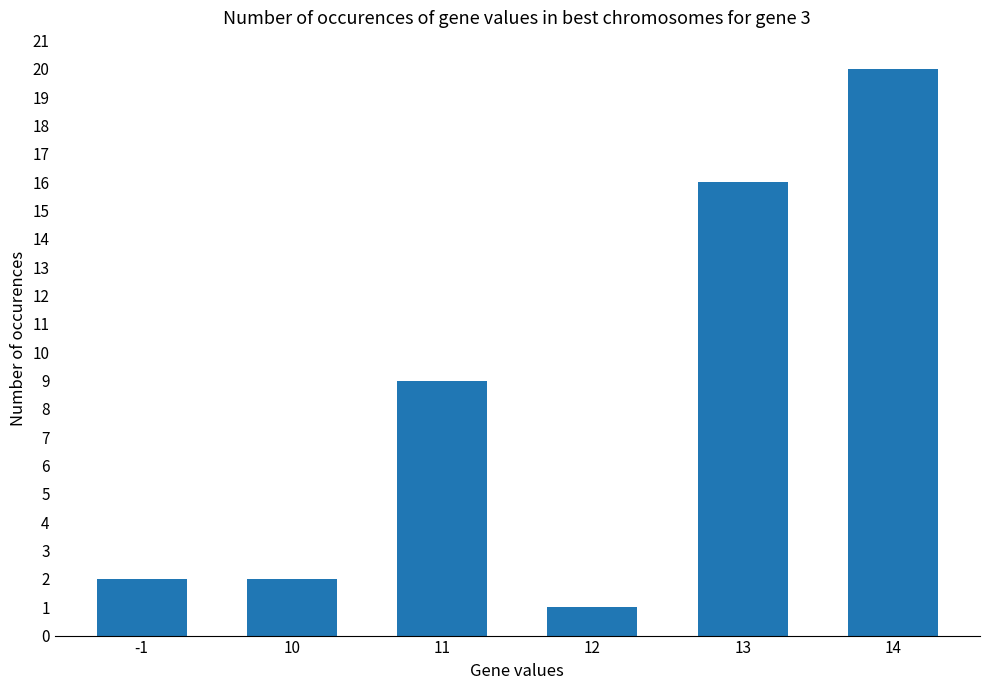

What is the ratio of the value at 11 to the value at 10?

4.5